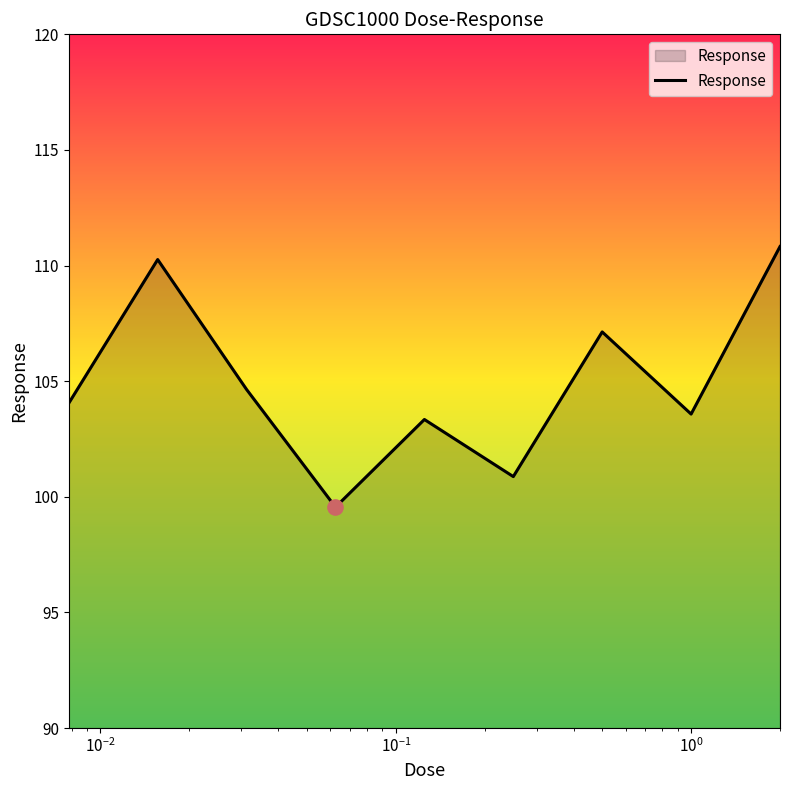

What is the difference between the maximum and minimum values?

11.3